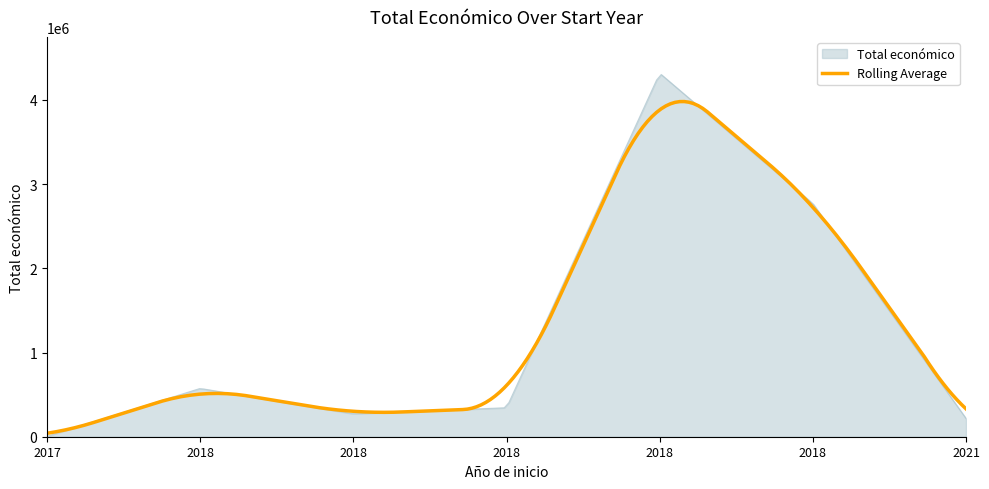

Rank the series by their maximum value, from lowest to highest.

Rolling Average, Total económico